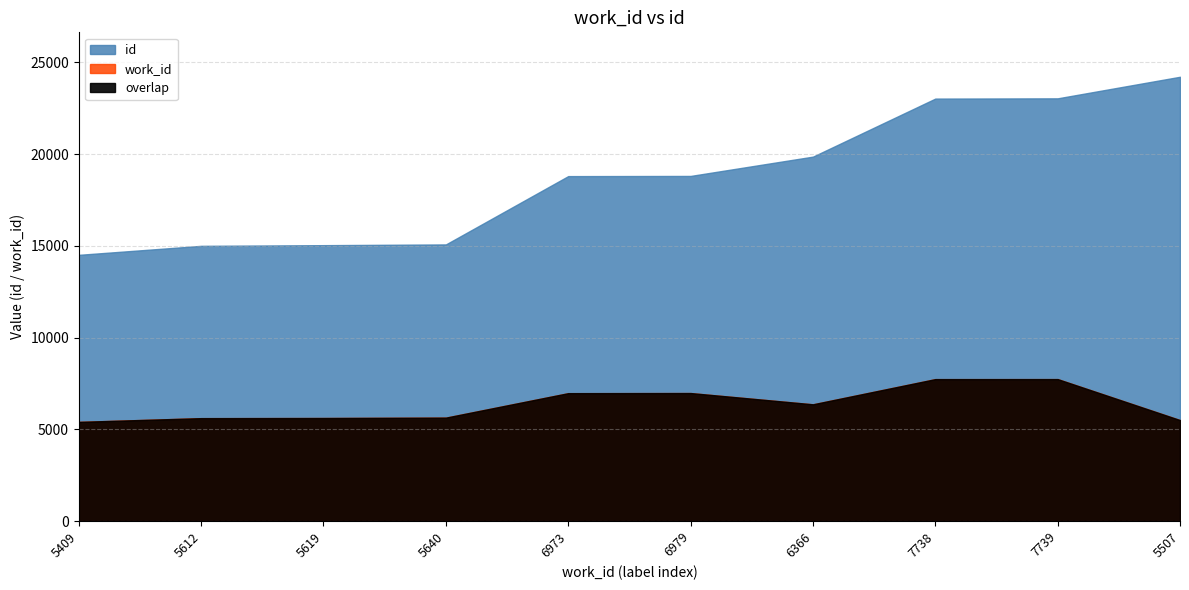

What are all the series names shown in the legend?

id, work_id